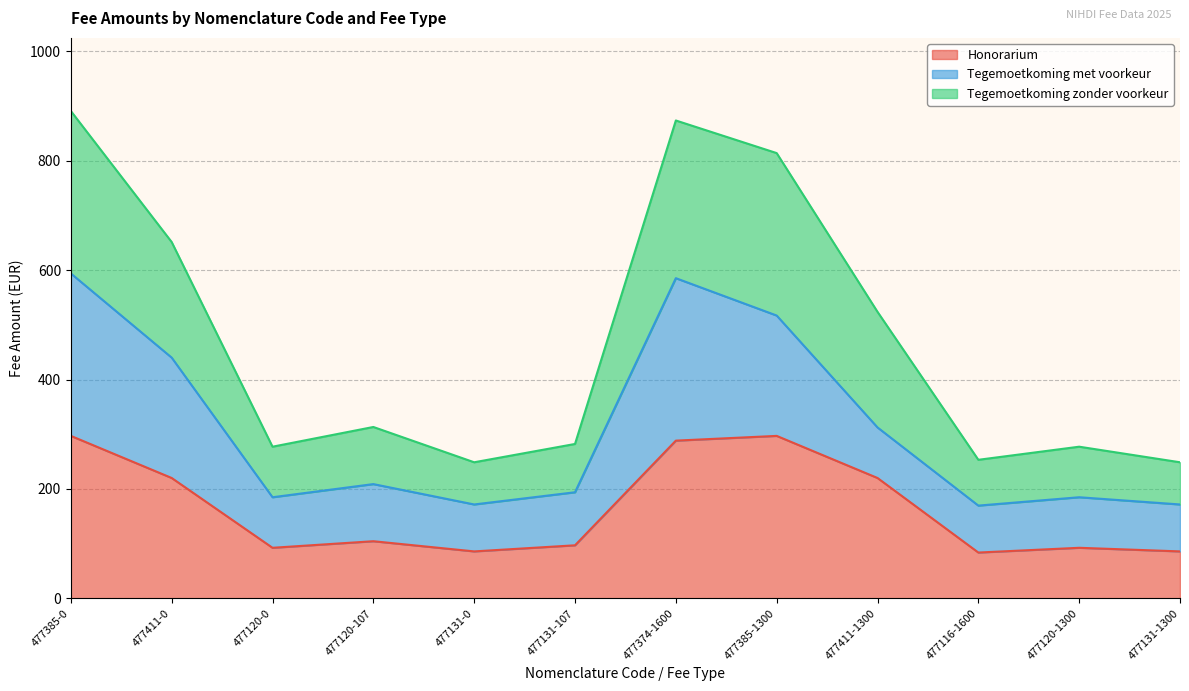

Rank the categories by Tegemoetkoming zonder voorkeur value from highest to lowest.

477385-0, 477374-1600, 477385-1300, 477411-0, 477411-1300, 477120-107, 477131-107, 477120-0, 477120-1300, 477116-1600, 477131-0, 477131-1300